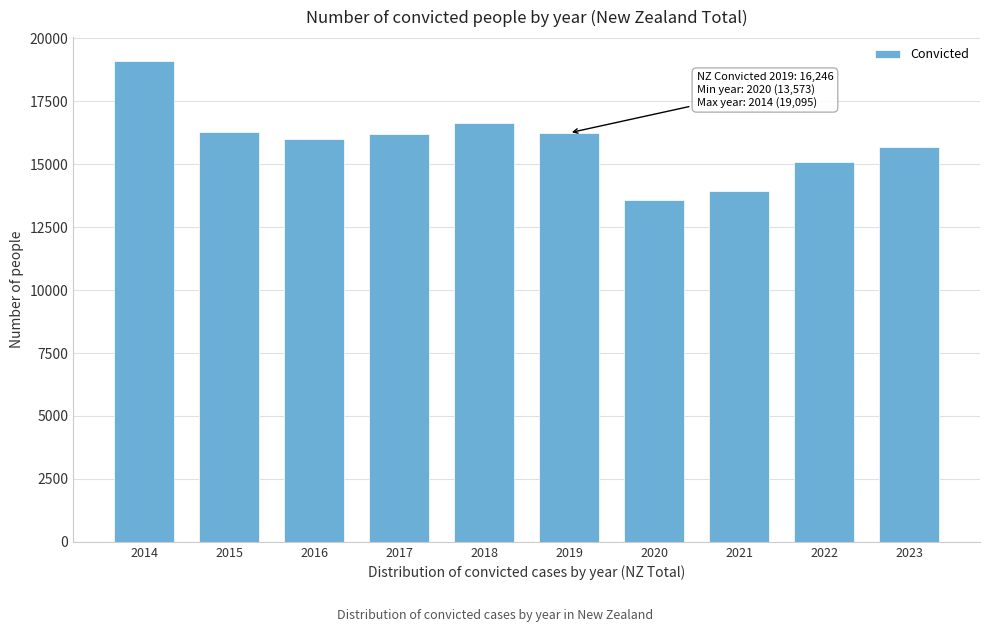

The value at 2022 is 5036. True or false?

False